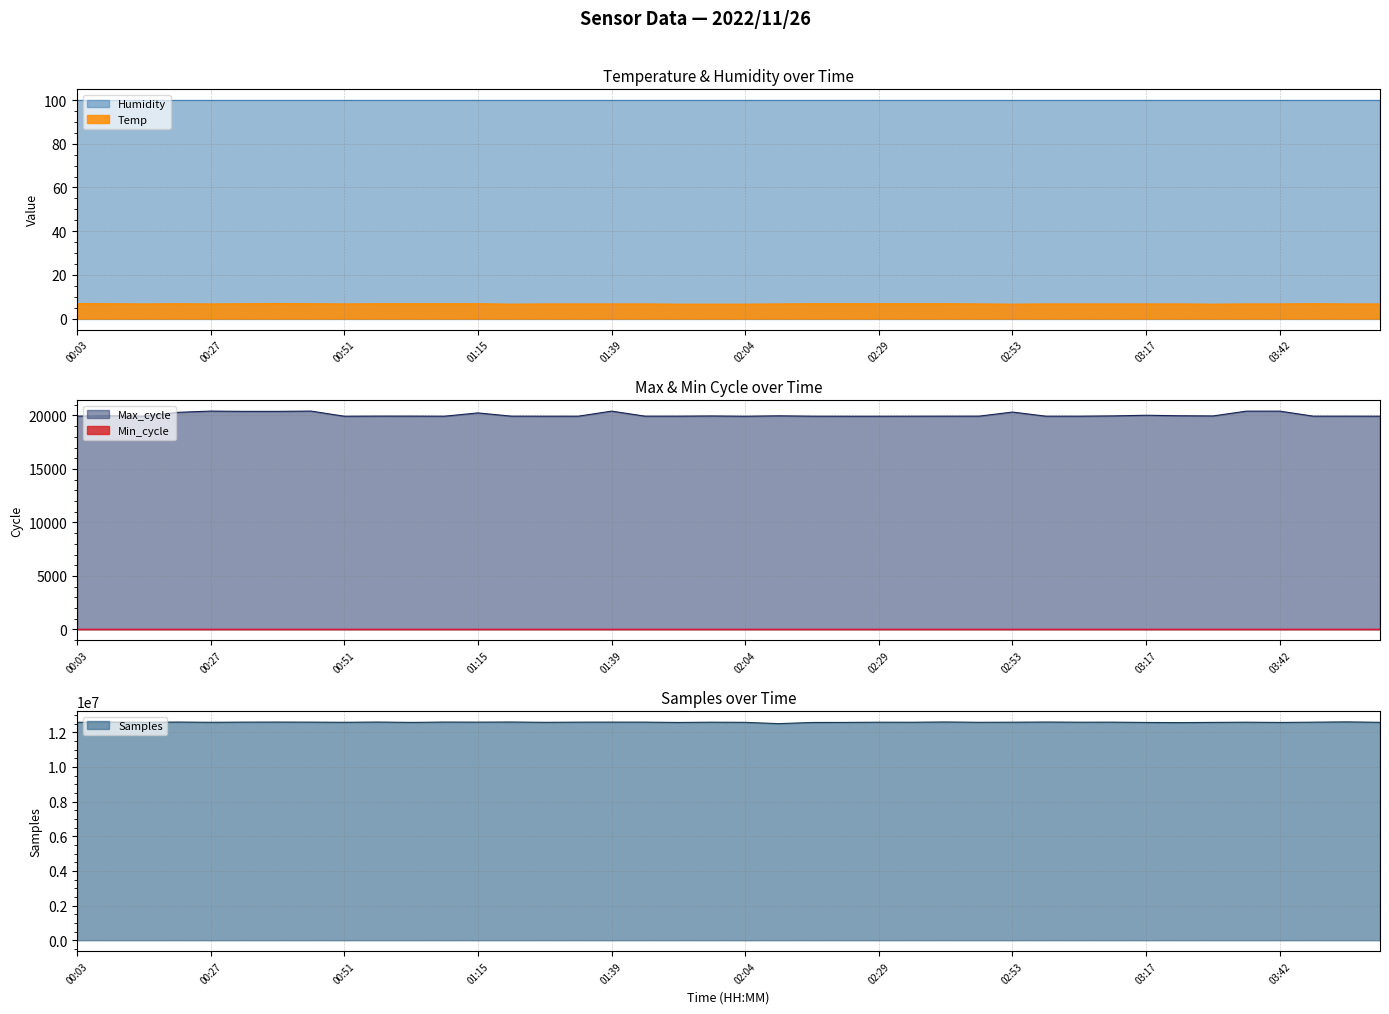

What is the total value across all series at 02:10?

12514347.7